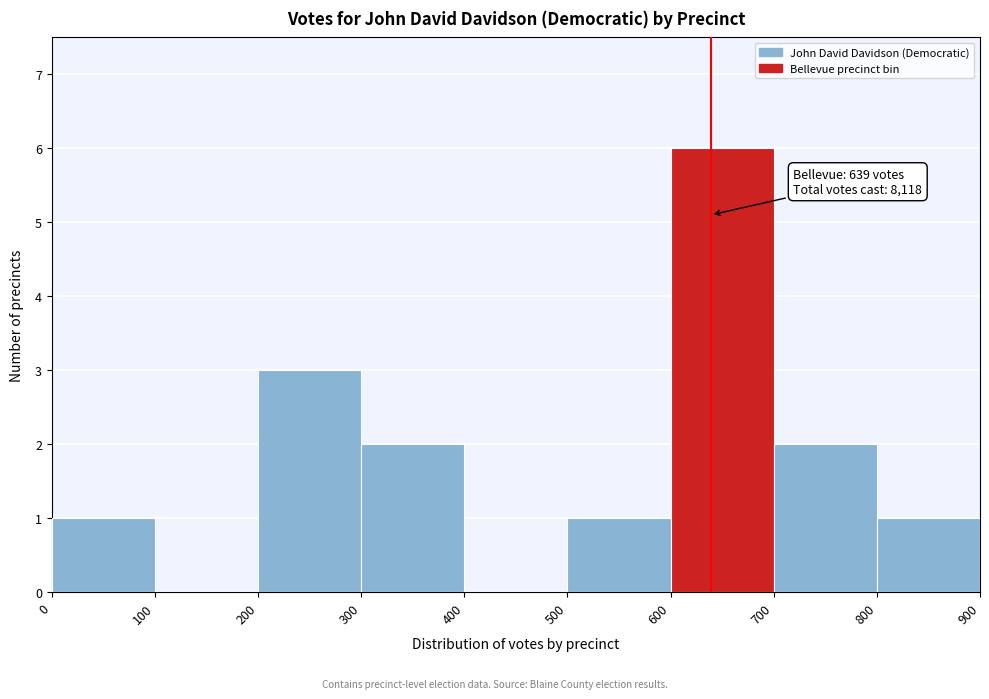

Over which range of the x-axis is the bar tallest?

600 to 700